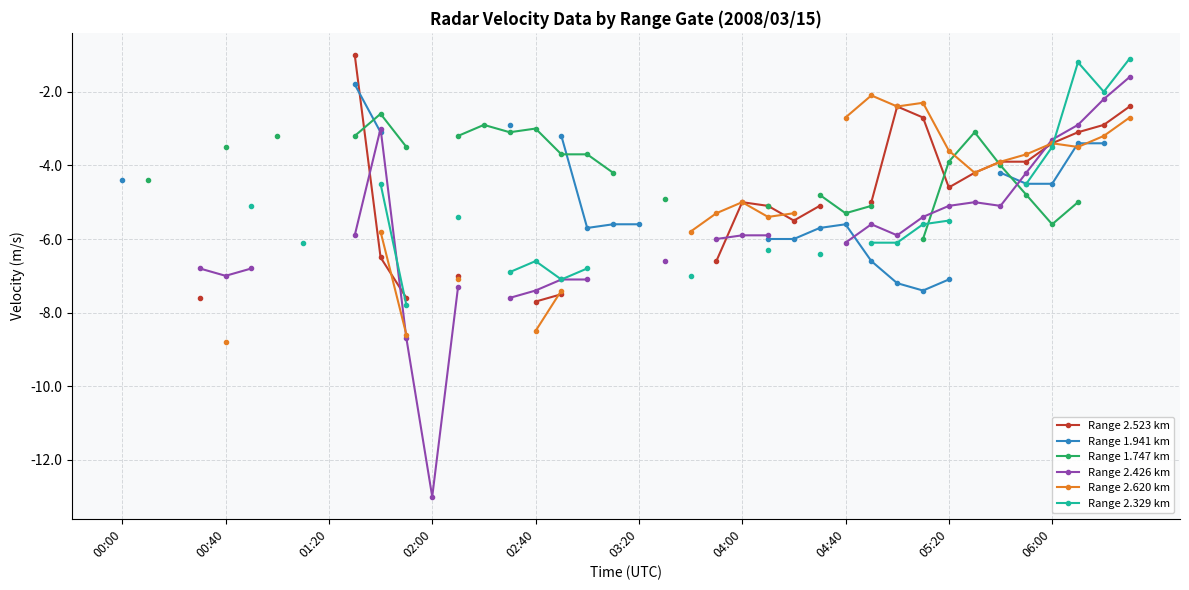

What is the total value across all series at 05:20?

-29.8